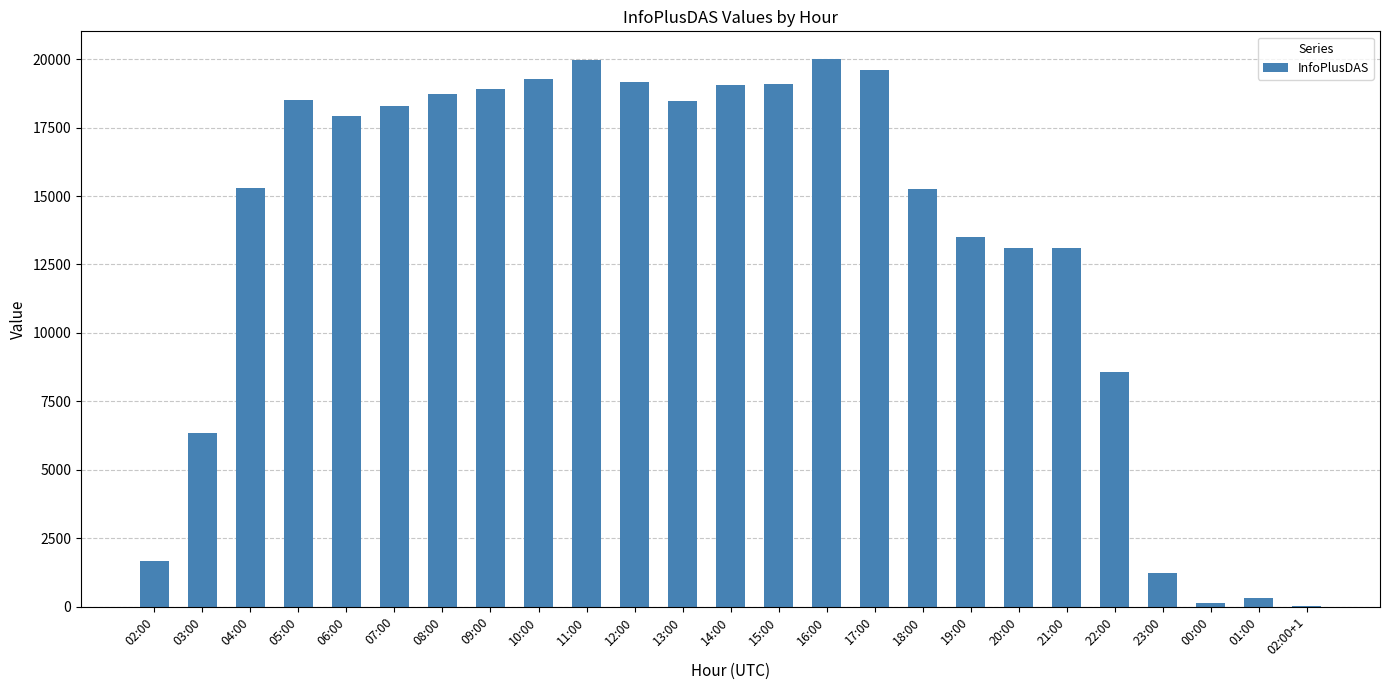

The value at 13:00 is 32031. True or false?

False